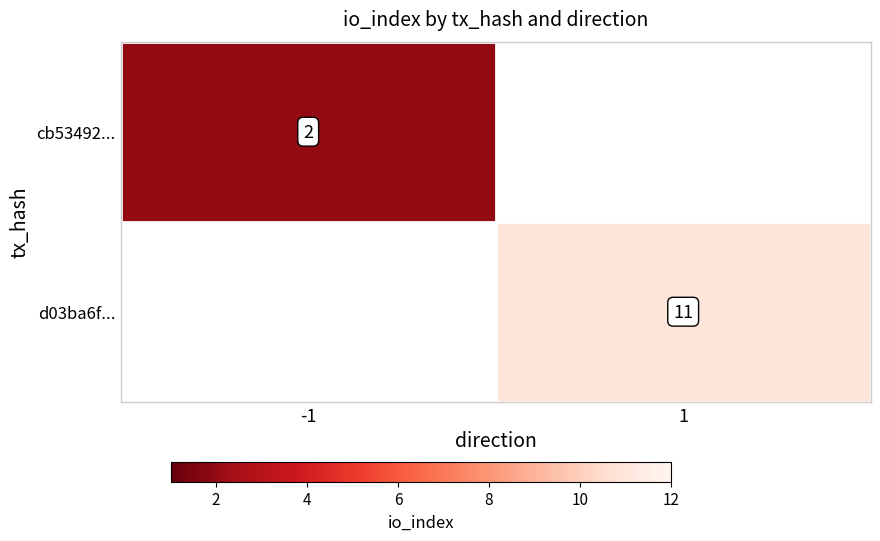

At how many categories does at least one series exceed 3?

1